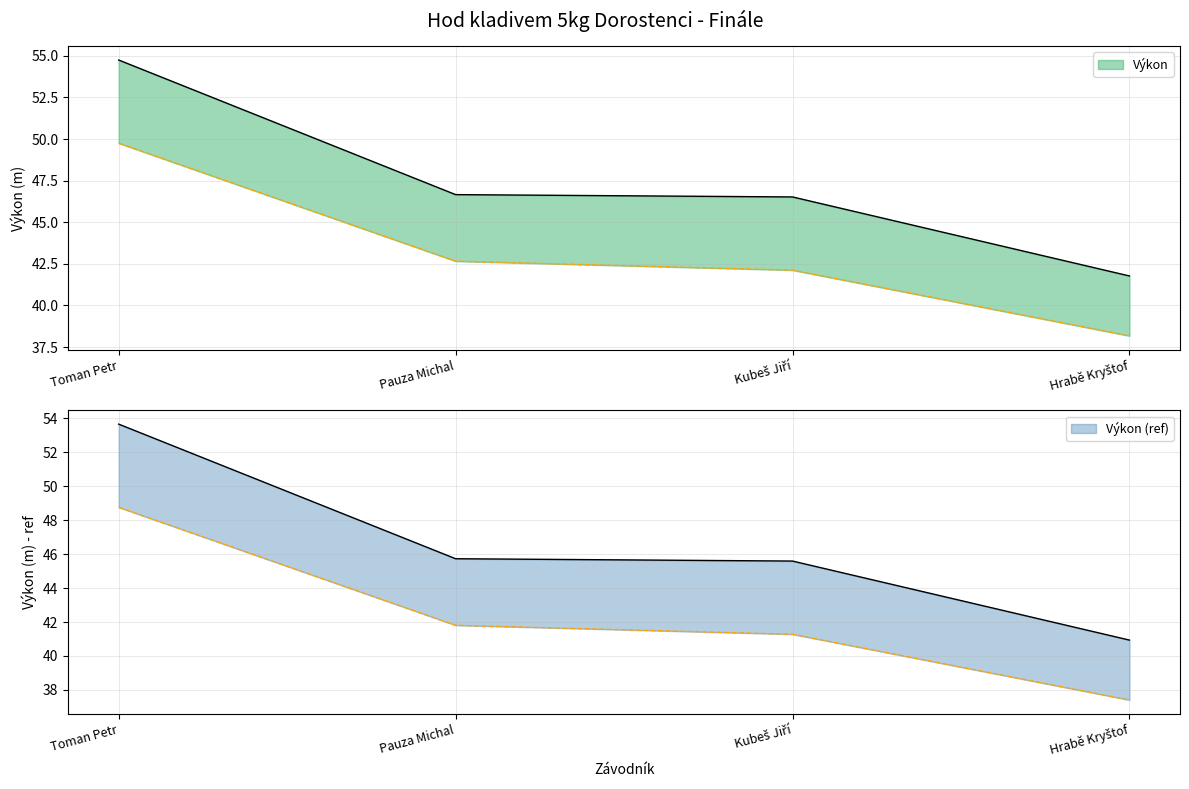

The chart shows a value of 46.7 at Pauza Michal. True or false?

True